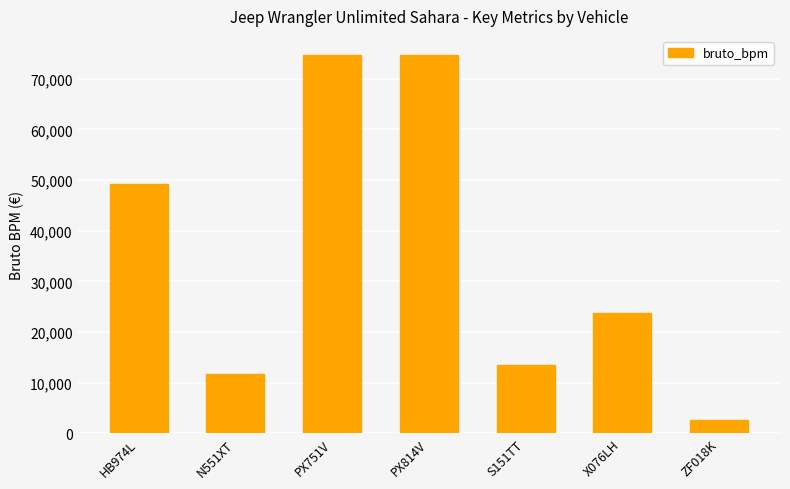

Reading left to right, list all the values displayed in this chart.

HB974L=49245	N551XT=11755	PX751V=74740	PX814V=74740	S151TT=13468	X076LH=23759	ZF018K=2618